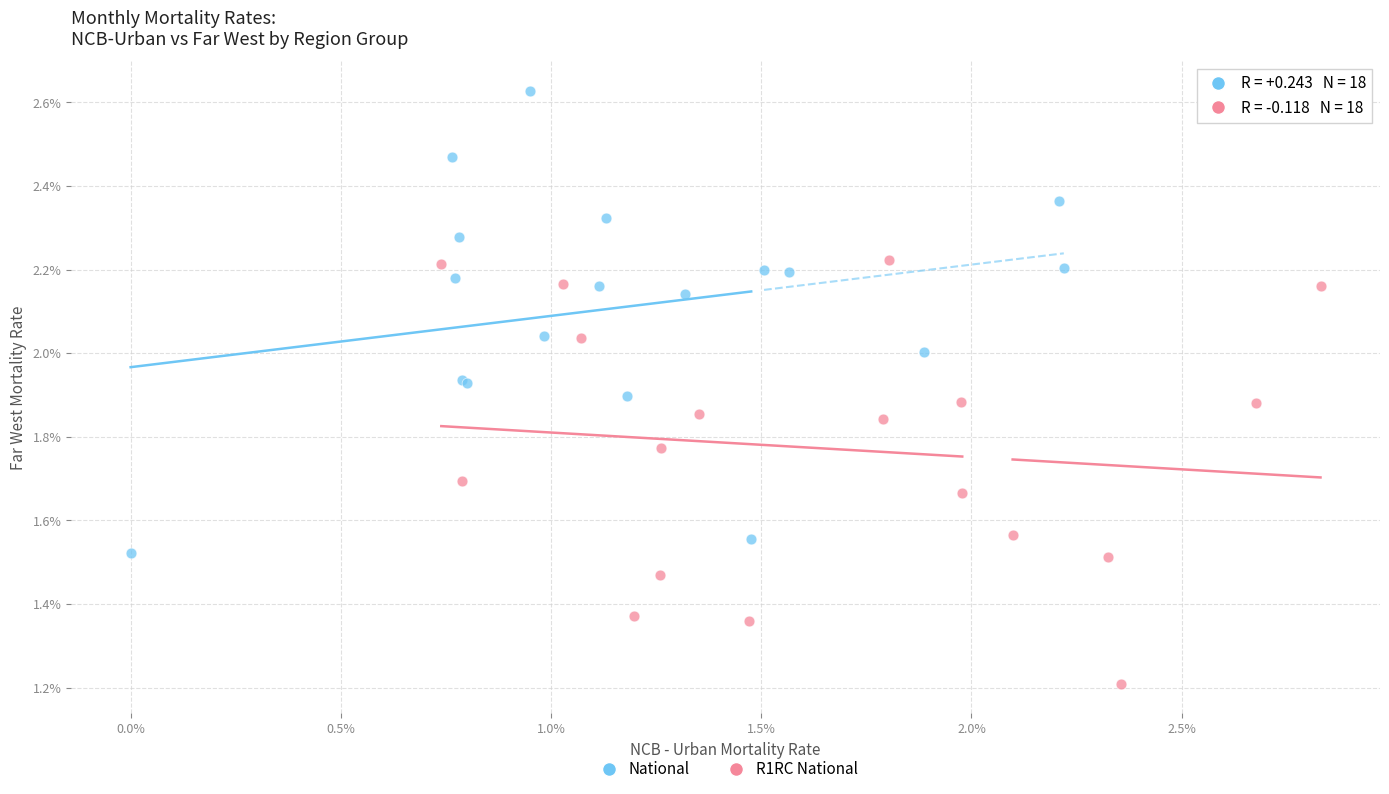

Which series has the widest spread of Y values?

National